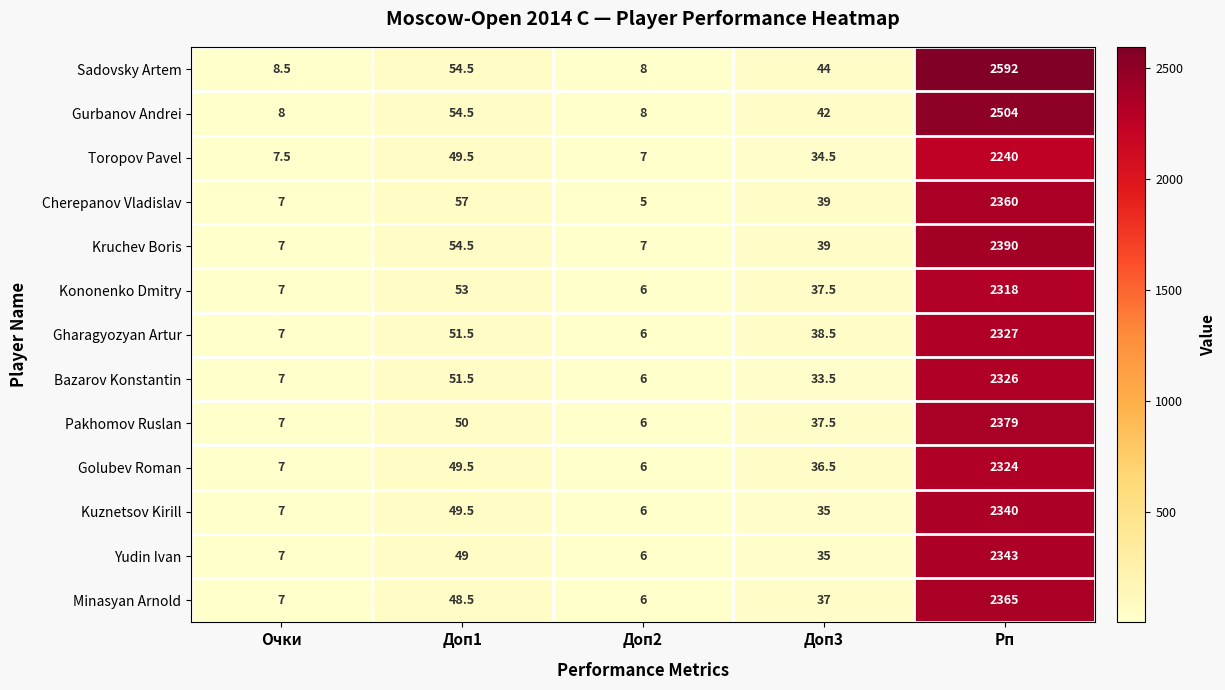

At how many categories does at least one series exceed 138?

1